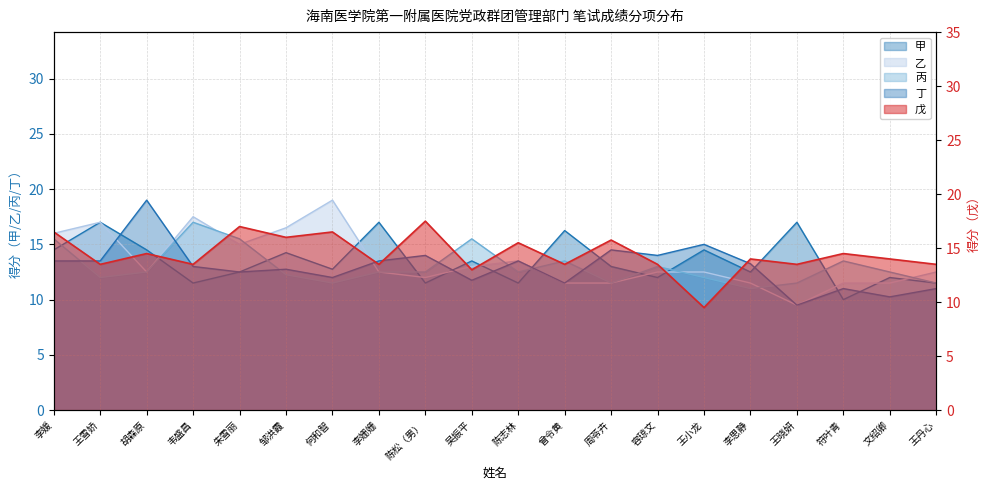

Read the 丙 value at 陈松（男）.

12.5